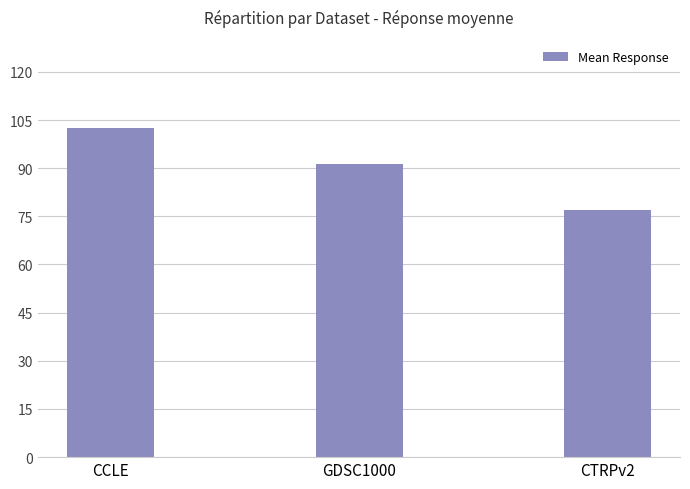

At which label does the data first exceed 91?

CCLE